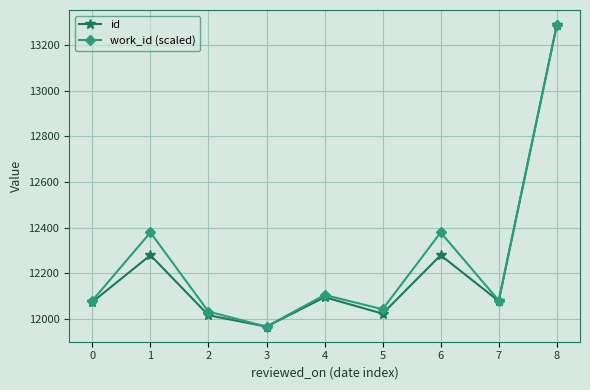

Where does the id series first go above 12078?

1